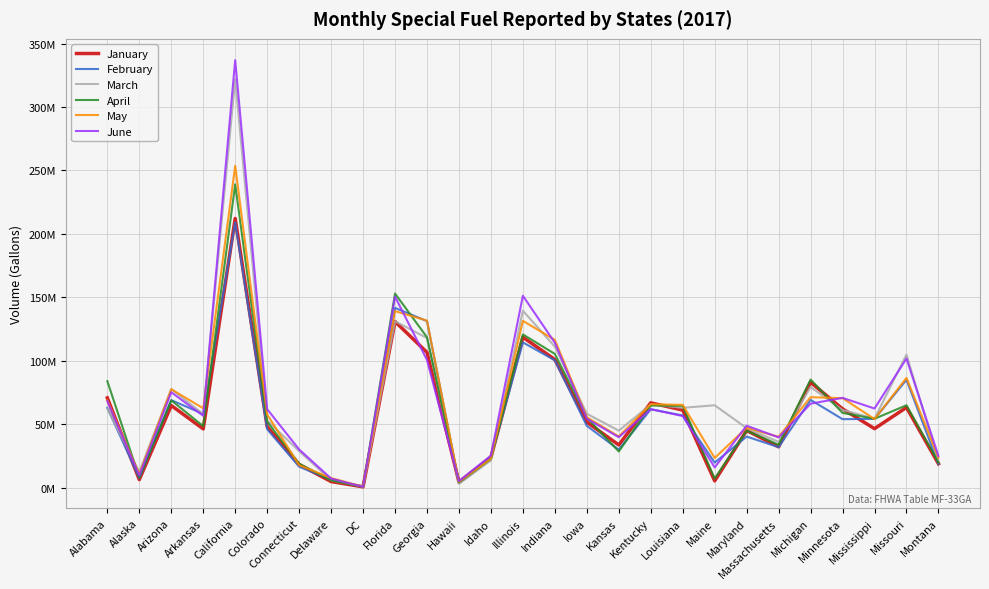

List the labels in order of April value, largest first.

California, Florida, Illinois, Georgia, Indiana, Michigan, Alabama, Arizona, Missouri, Kentucky, Louisiana, Minnesota, Iowa, Mississippi, Colorado, Arkansas, Maryland, Massachusetts, Kansas, Idaho, Montana, Connecticut, Alaska, Maine, Delaware, Hawaii, DC